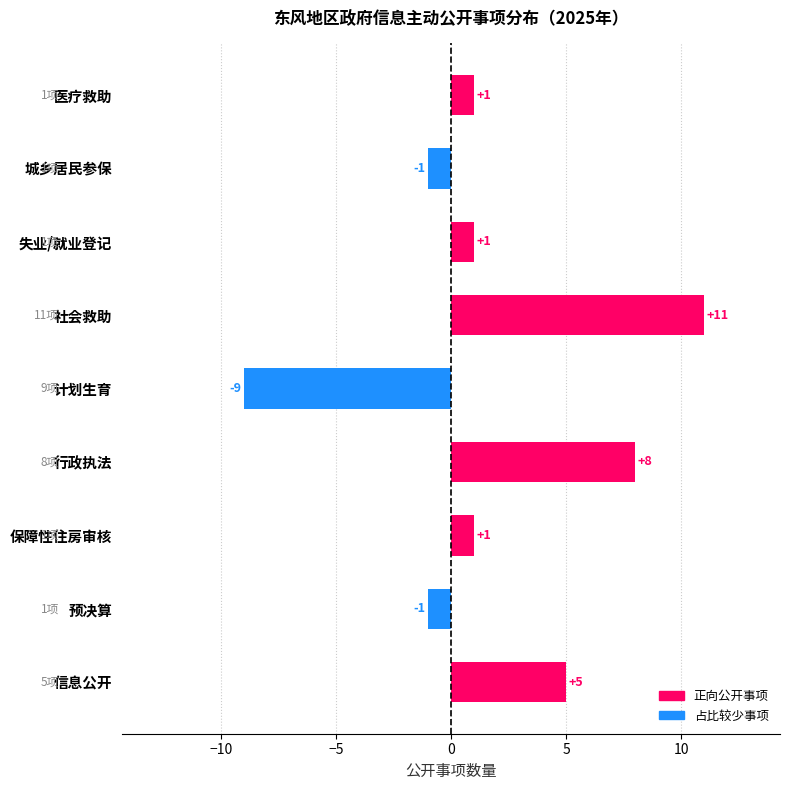

What is the ratio of the value at 信息公开 to the value at 保障性住房审核?

5.0